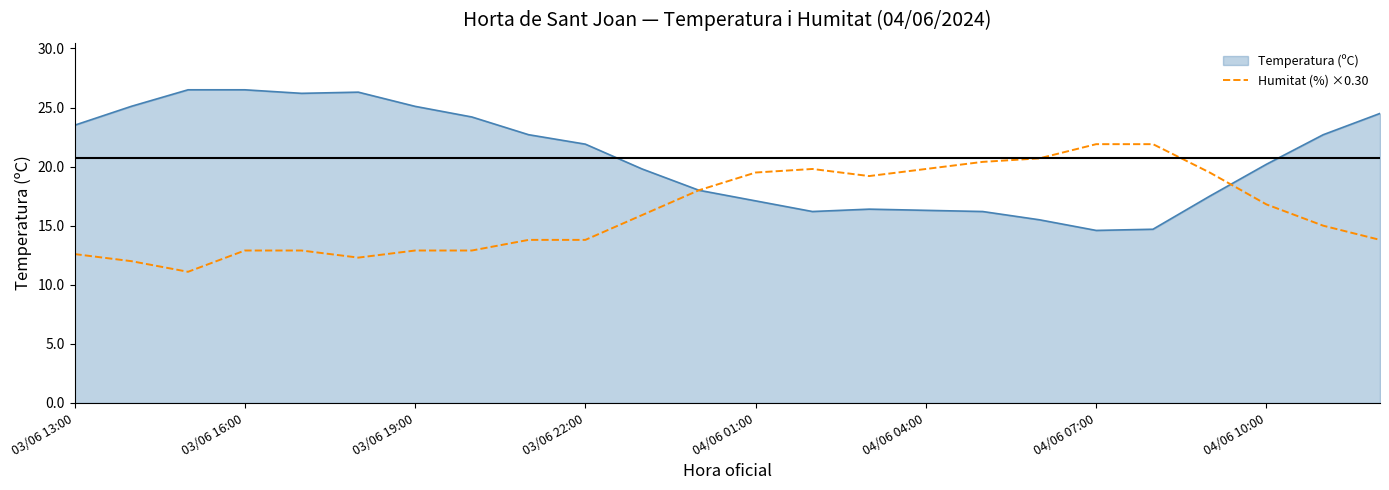

Which series has the largest total across all categories?

Temperatura (ºC)